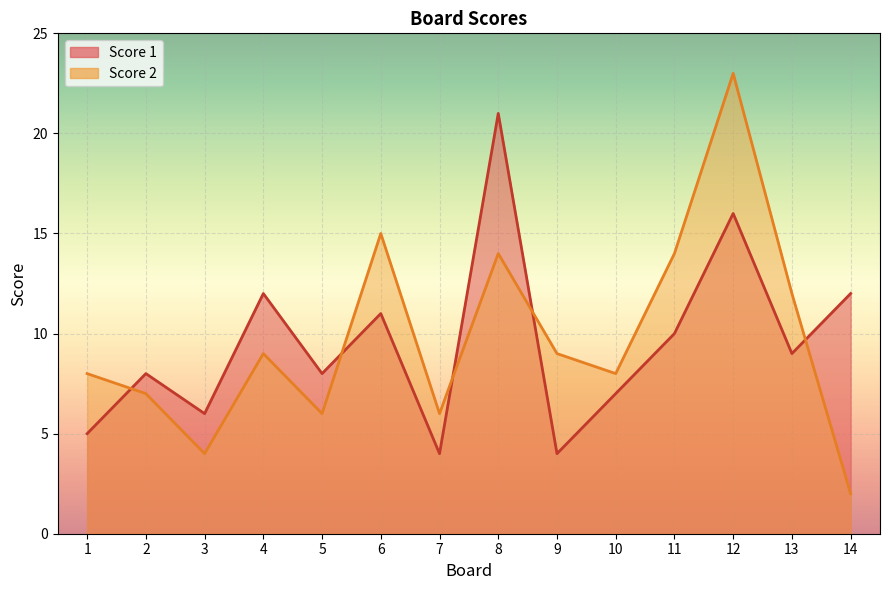

Where is Score 2 nearest to the value 12?

13